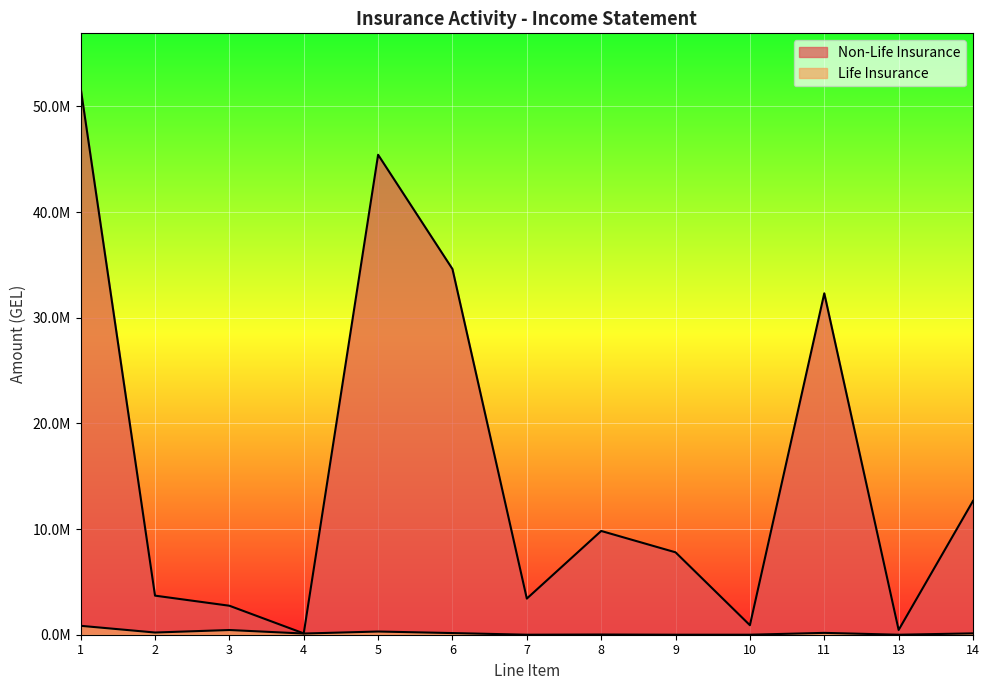

True or false: Non-Life Insurance and Life Insurance cross at least once.

False